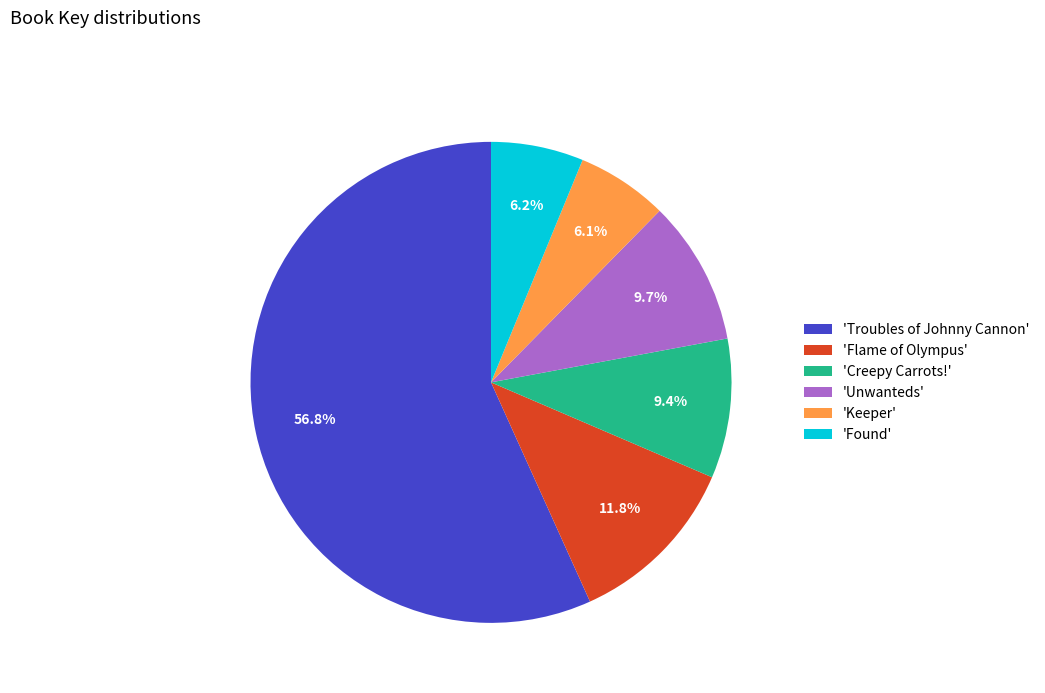

Is the sum of 'Flame of Olympus' and 'Troubles of Johnny Cannon' greater than half?

Yes